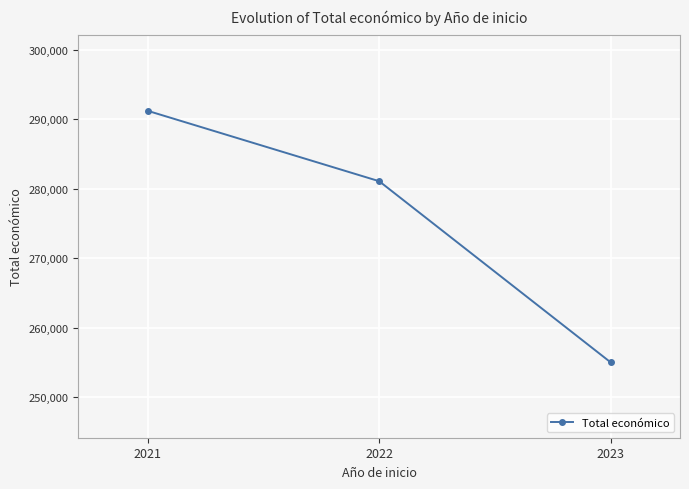

How many data points are less than 281067?

1